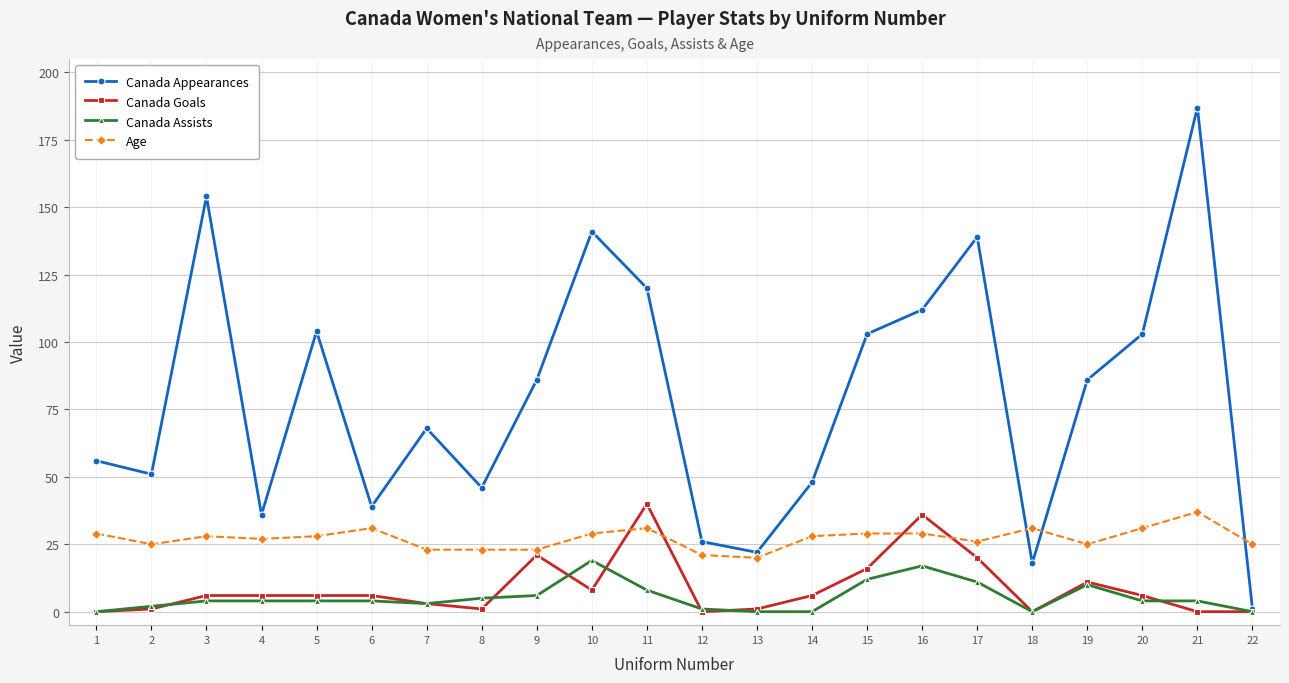

The value of Age at 8 is 11. True or false?

False